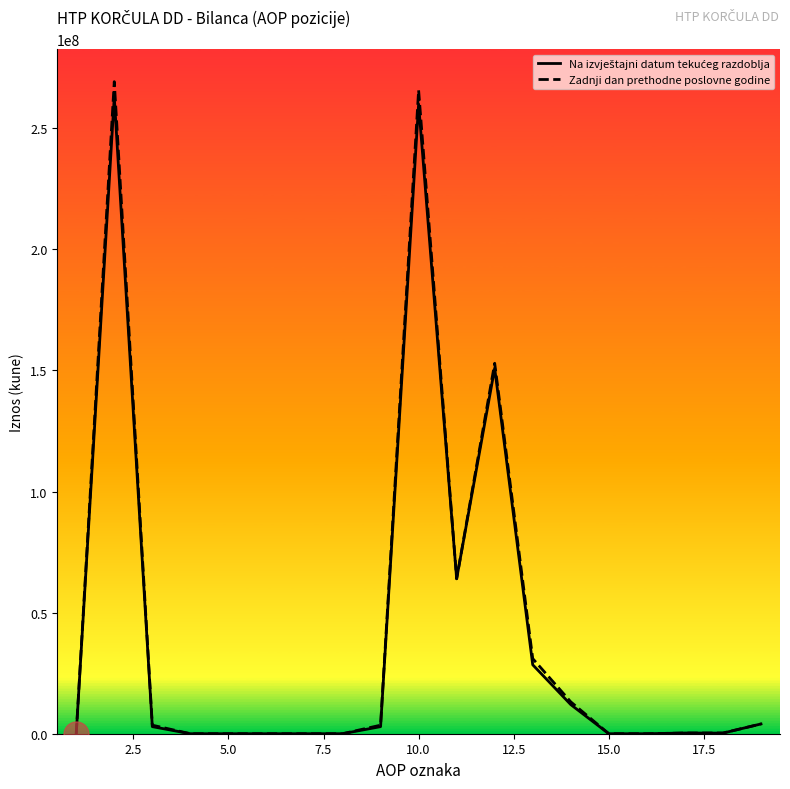

What is the maximum value for Zadnji dan prethodne poslovne godine?

269256730